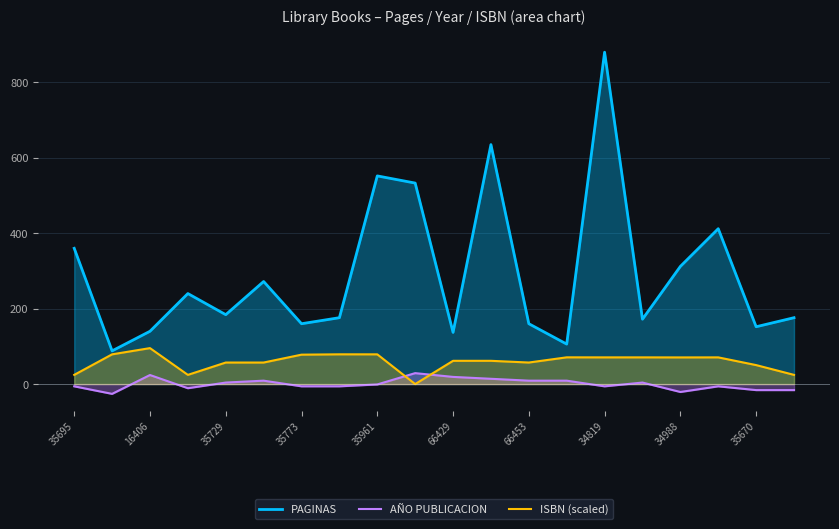

The ISBN (scaled) series shows 70.7 at 34988. True or false?

True